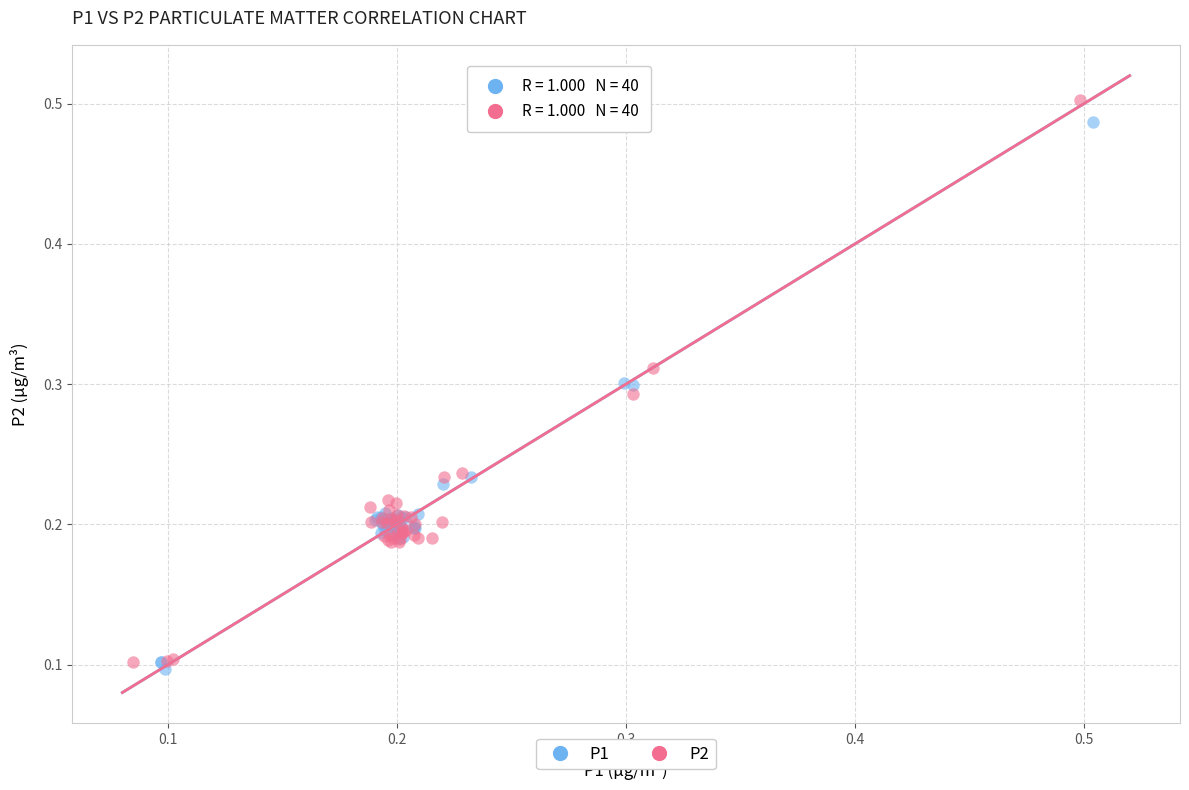

Which series has the widest spread of Y values?

P2